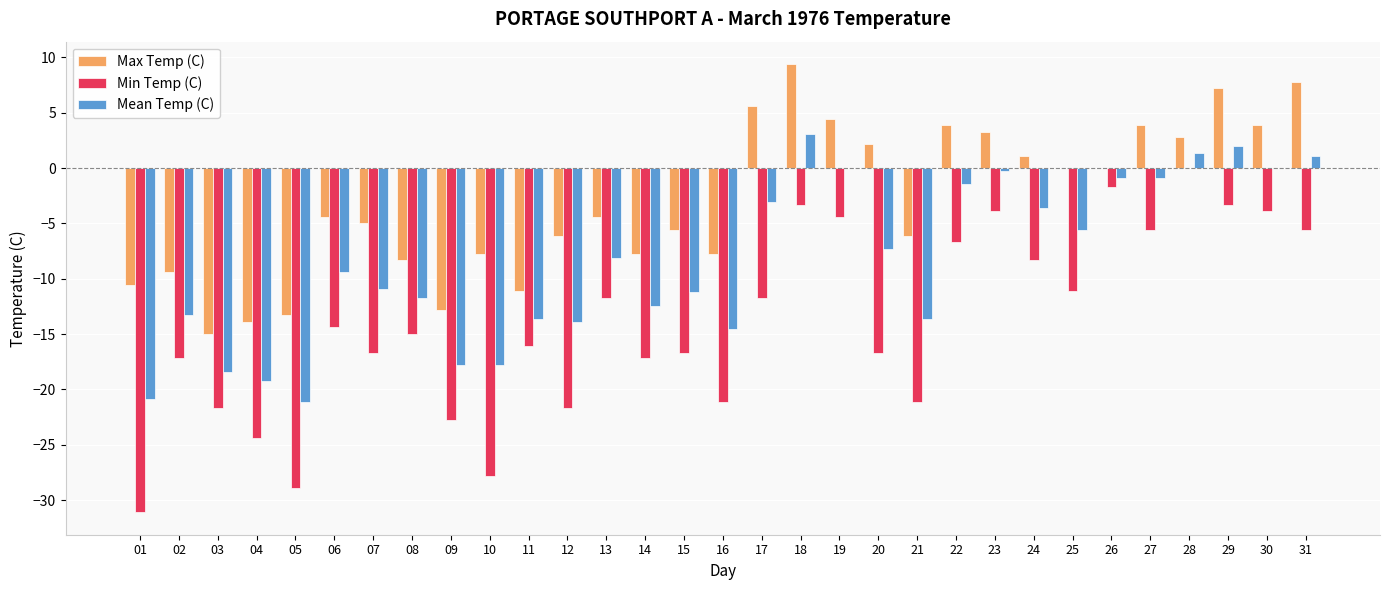

Are the bars grouped side by side (vs. stacked)?

Yes